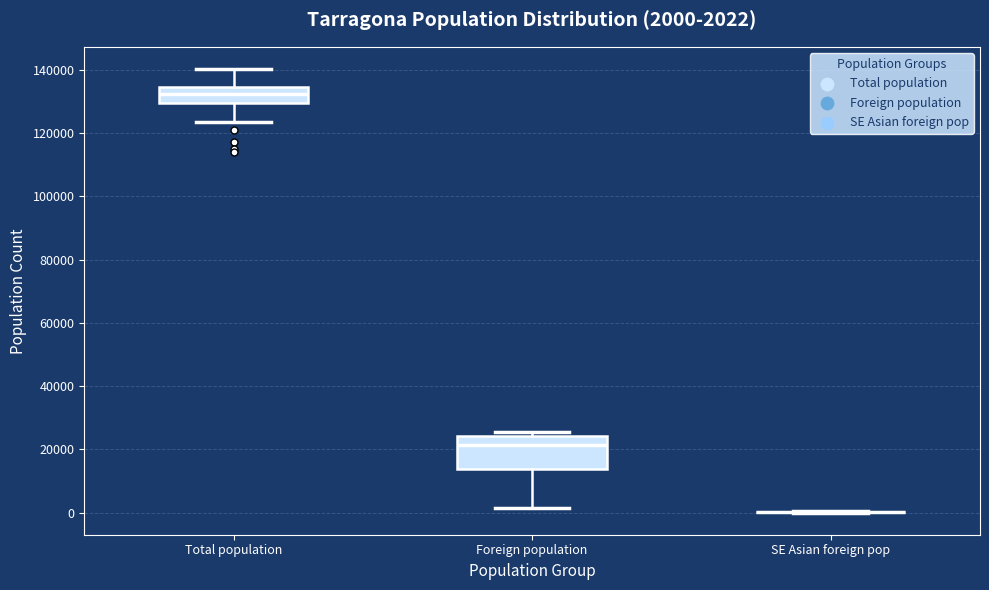

Comparing the boxes themselves (not the whiskers), which one is the tallest?

Foreign population